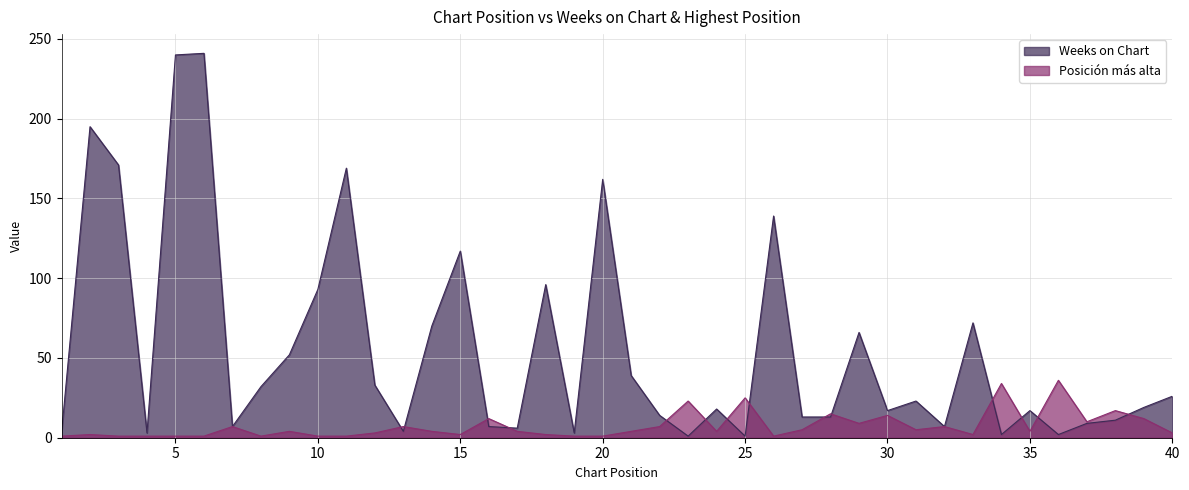

In Weeks on Chart, how many points are lower than both neighbors (excluding endpoints)?

11